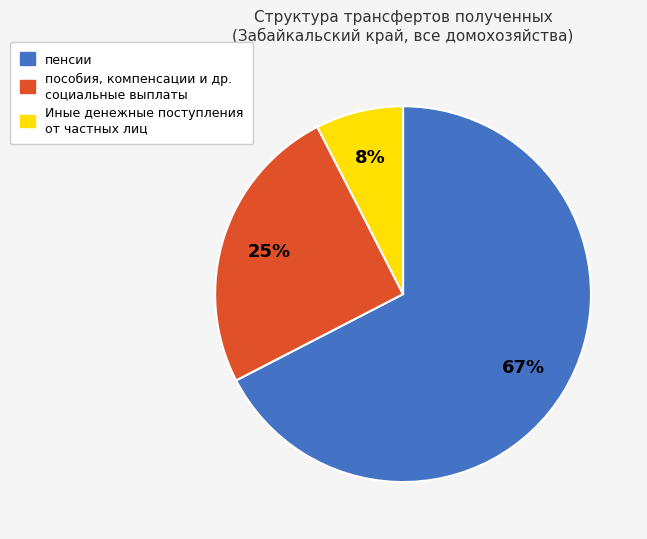

Is there any slice that represents more than half of the pie?

Yes